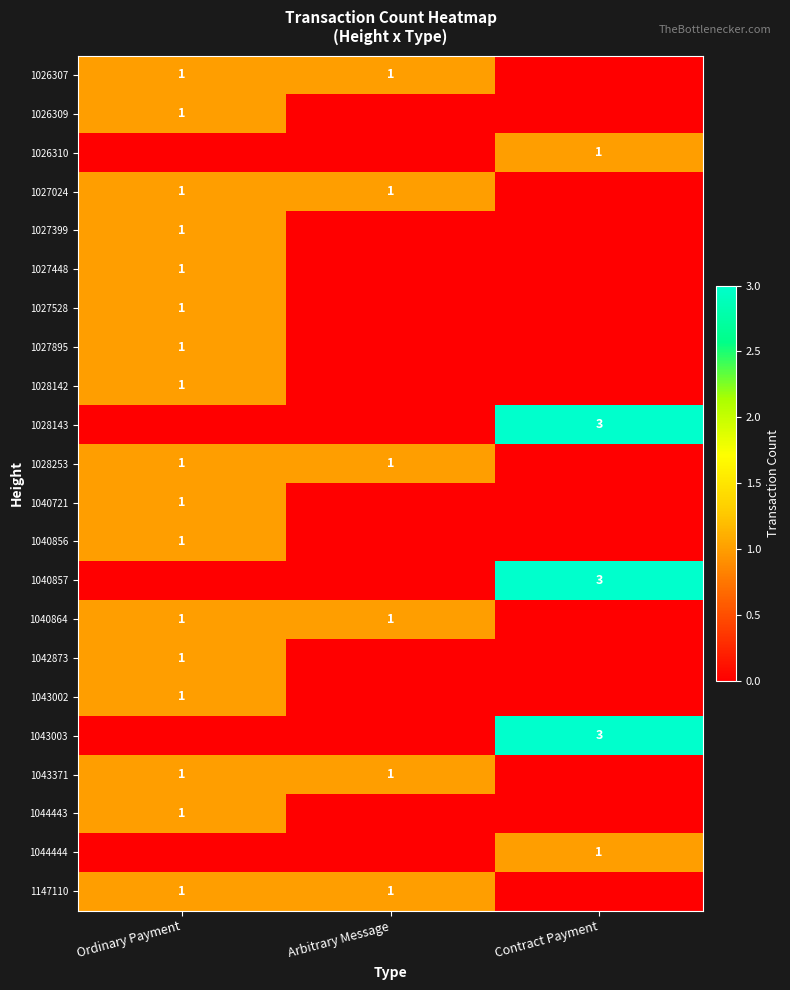

What is the sum of all 1027448 values?

1